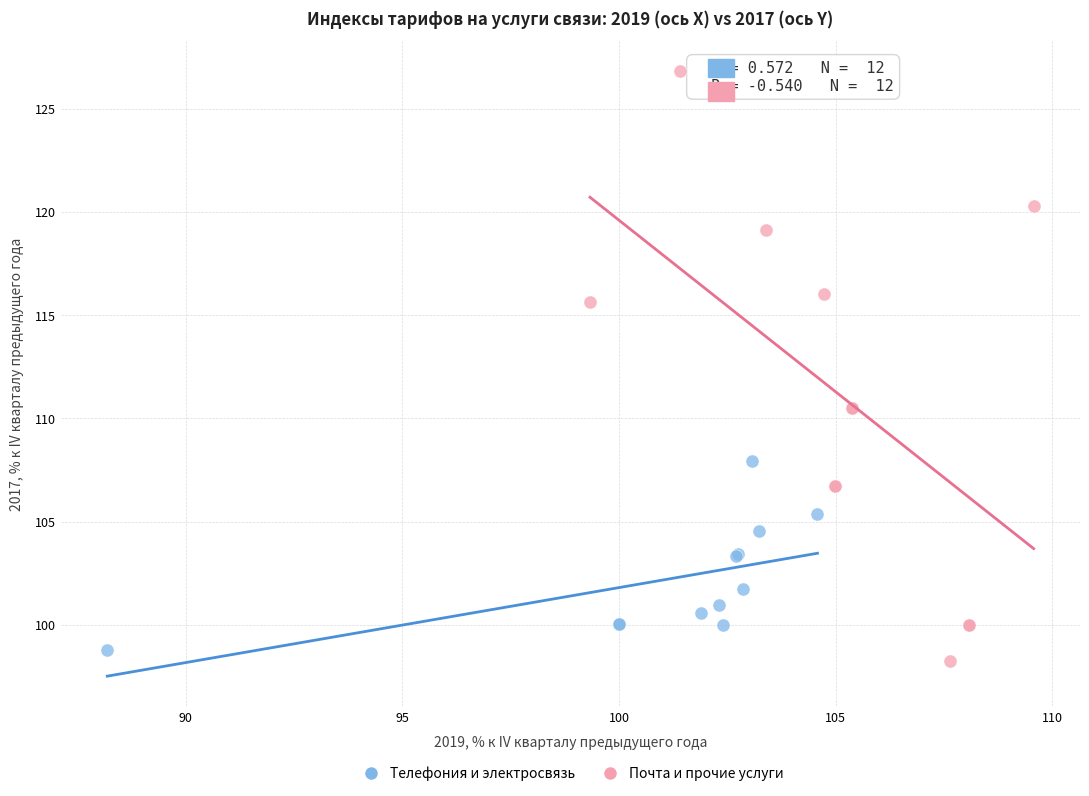

What are all the series names shown in the legend?

Телефония и электросвязь, Почта и прочие услуги